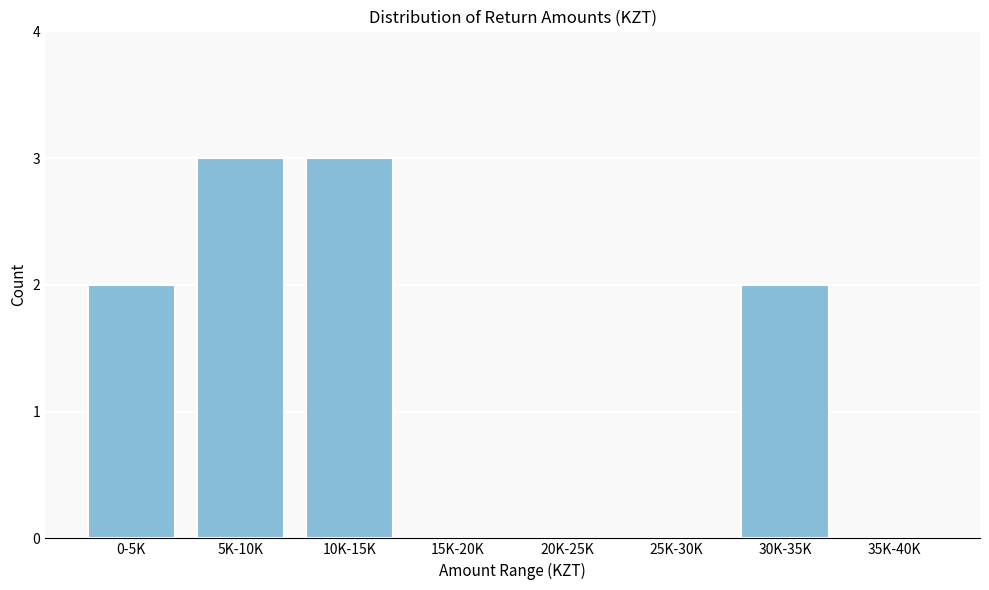

Reading left to right, what are all the values shown in this chart?

0-5K=2	5K-10K=3	10K-15K=3	15K-20K=0	20K-25K=0	25K-30K=0	30K-35K=2	35K-40K=0